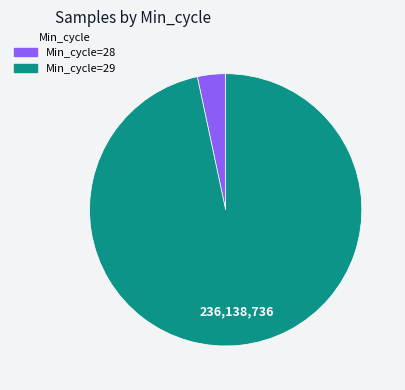

Does any single category account for the majority?

Yes